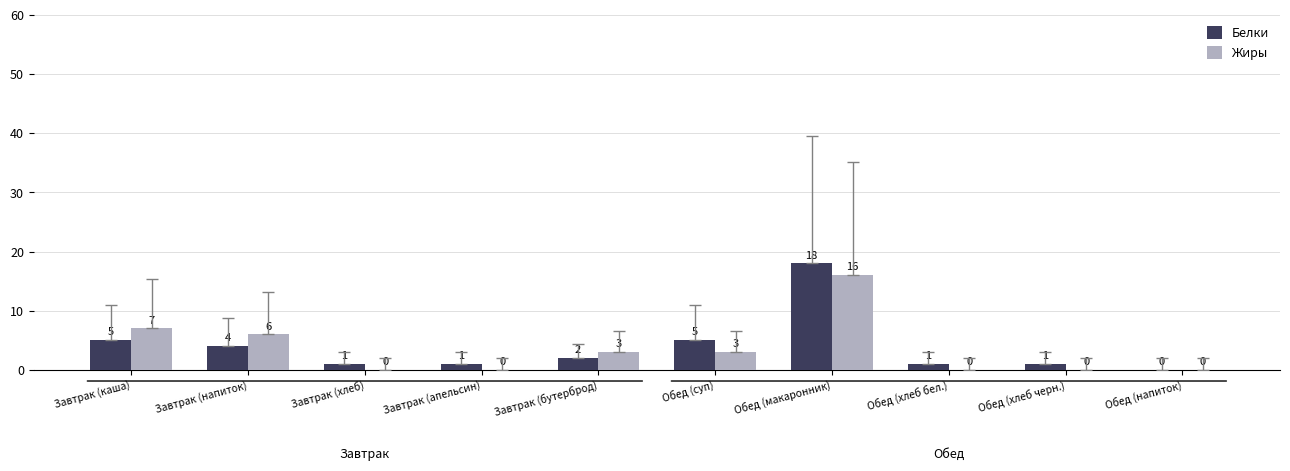

At which label is Жиры closest to 8?

Завтрак (каша)